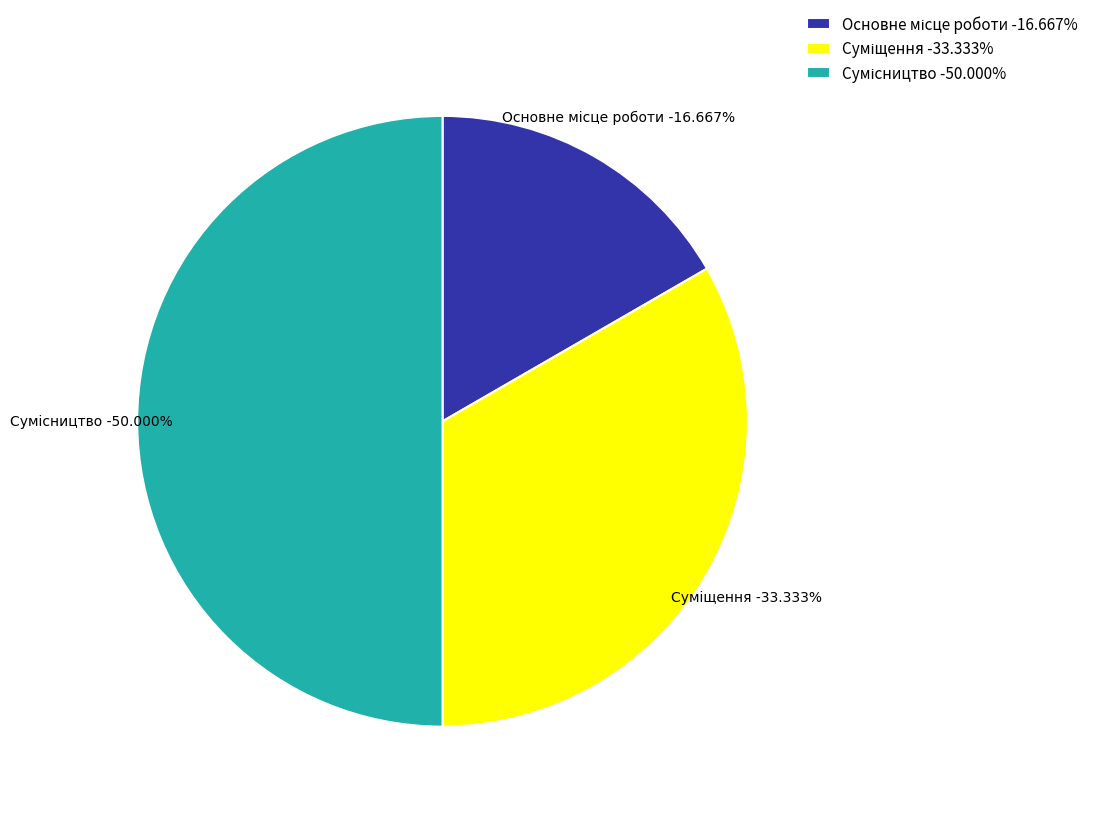

What is the smallest slice in the pie chart?

Основне місце роботи